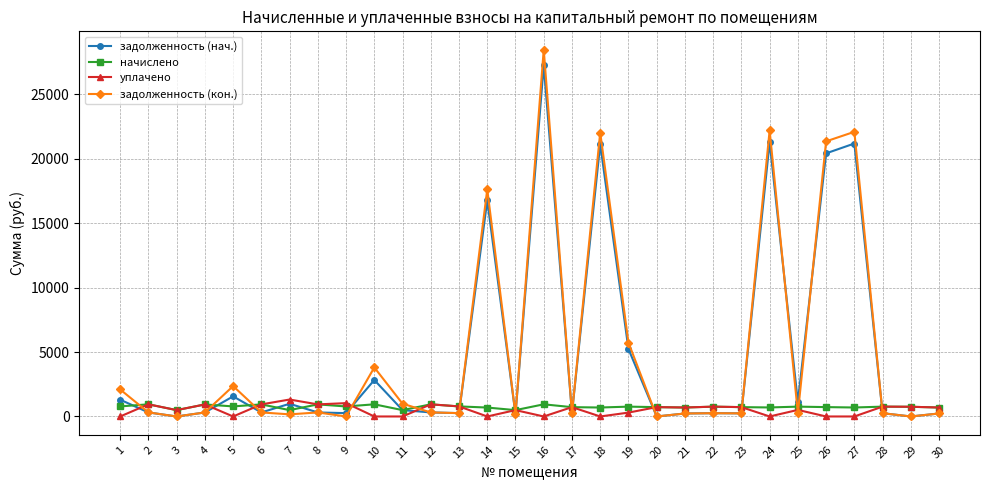

What is the value of the задолженность (кон.) point at the 17th from the left?

241.2